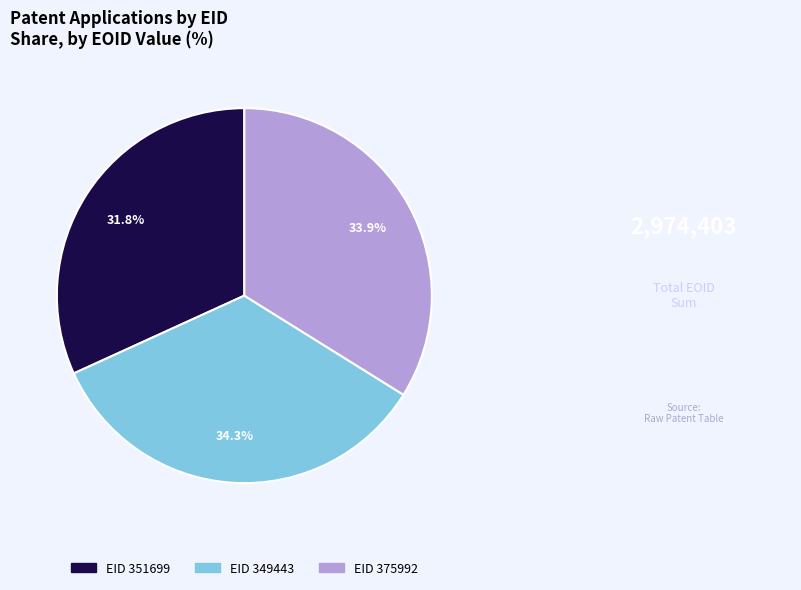

Is there a majority slice in this chart?

No